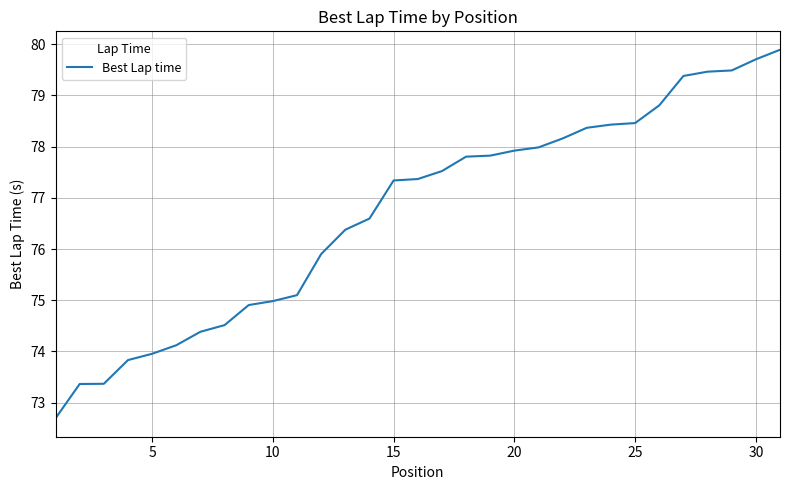

What is the difference between the maximum and minimum values?

7.2